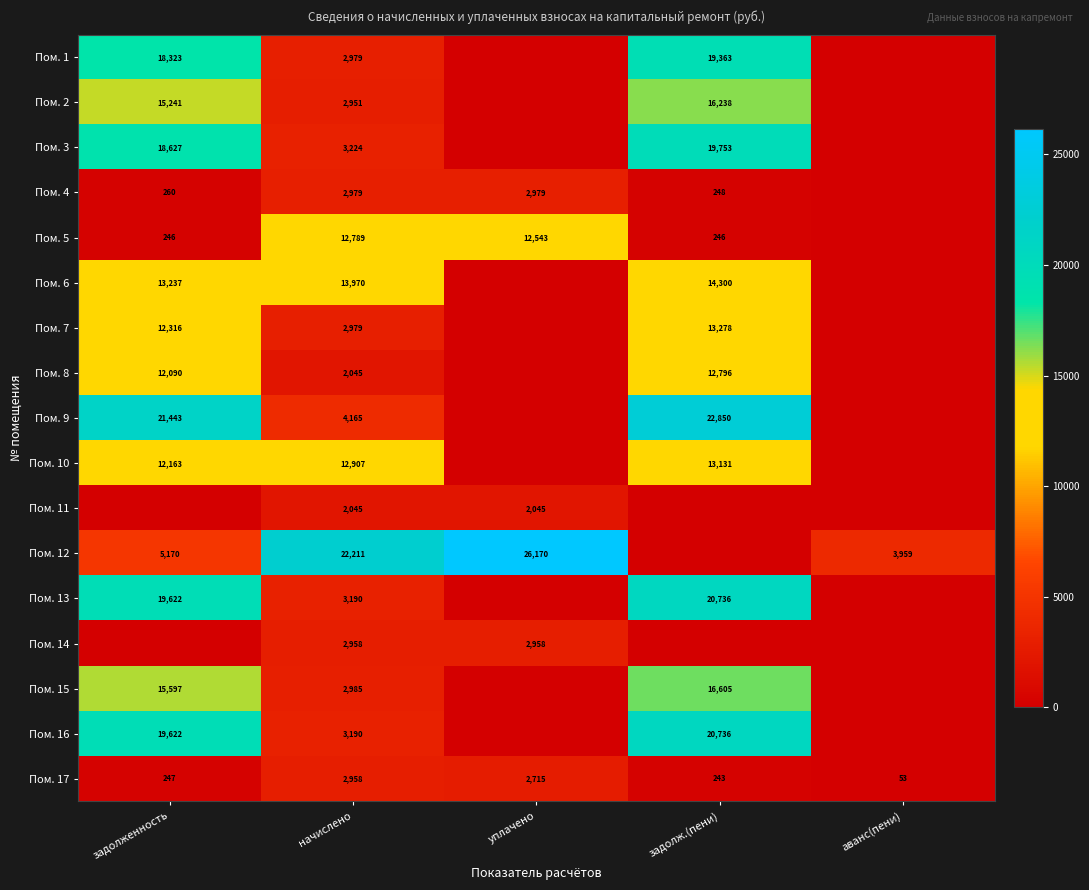

What is the spread (max minus min) of values at аванс(пени)?

3958.8